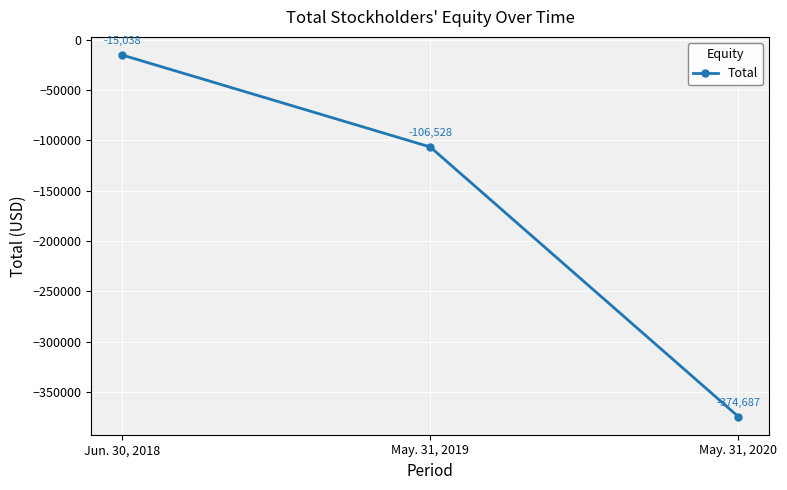

What is the label of the 2nd point from the left?

May. 31, 2019